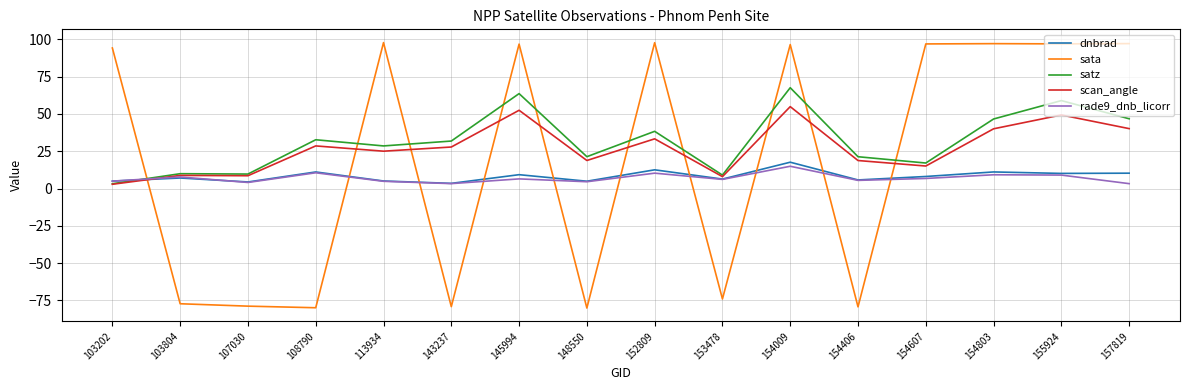

What is the spread (max minus min) of values at 113934?

93.0